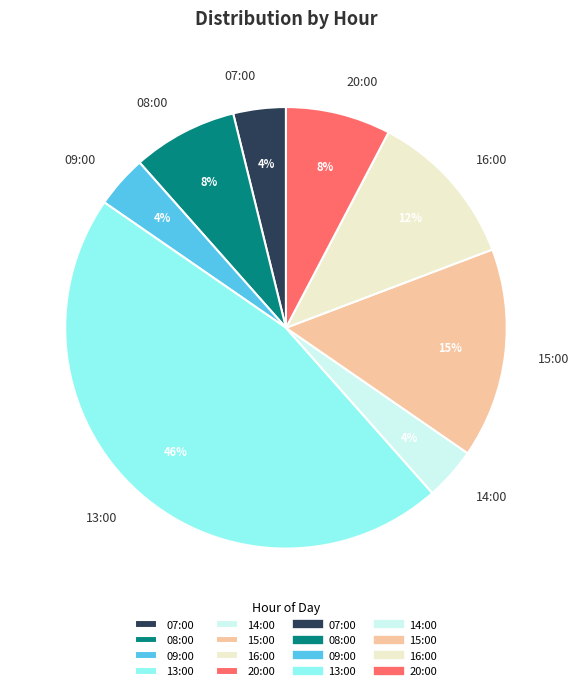

To the nearest percent, what is the difference between the 20:00 and 07:00 slice percentages?

4%